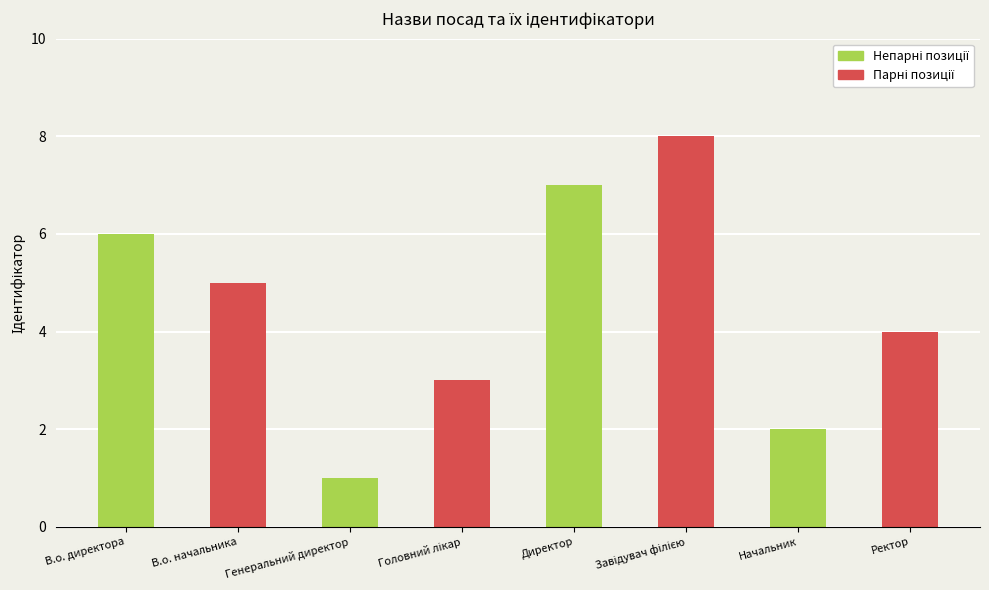

Which category has the lowest value across all series?

Генеральний директор